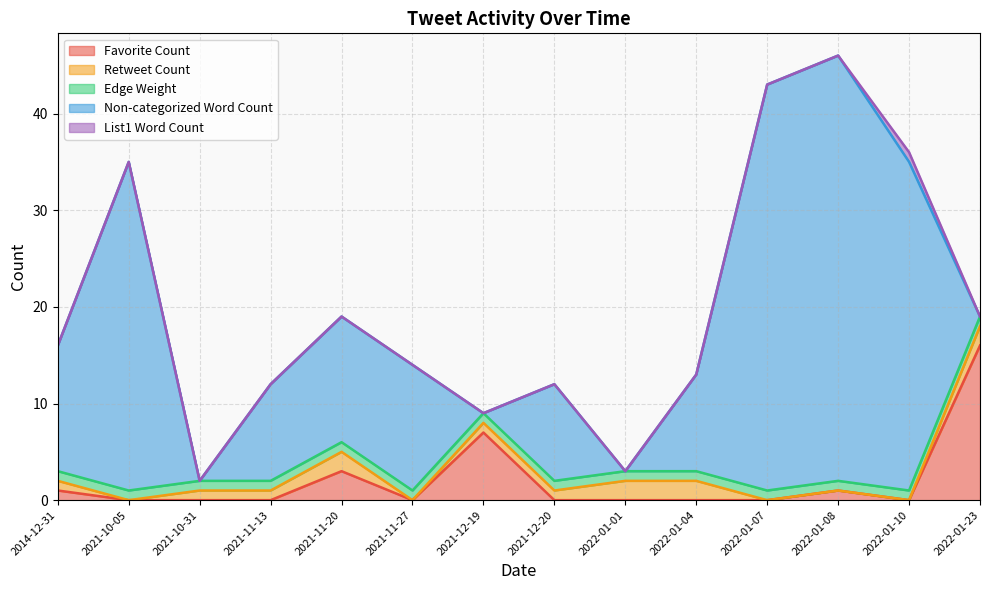

Rank the series at 2021-12-20 from highest to lowest value.

Non-categorized Word Count, Retweet Count, Edge Weight, Favorite Count, List1 Word Count